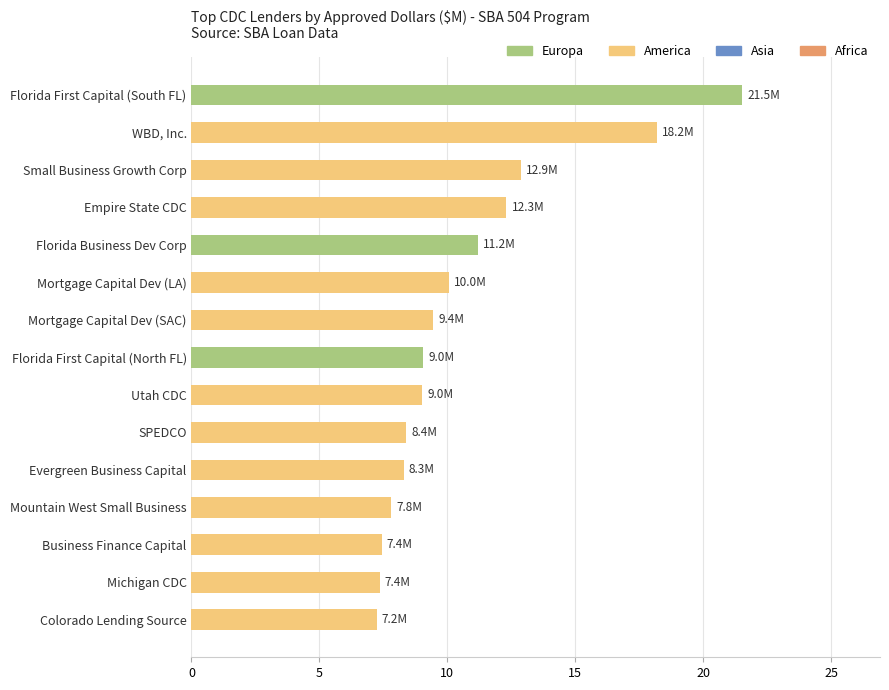

True or false: the data shows 14.2 at SPEDCO.

False